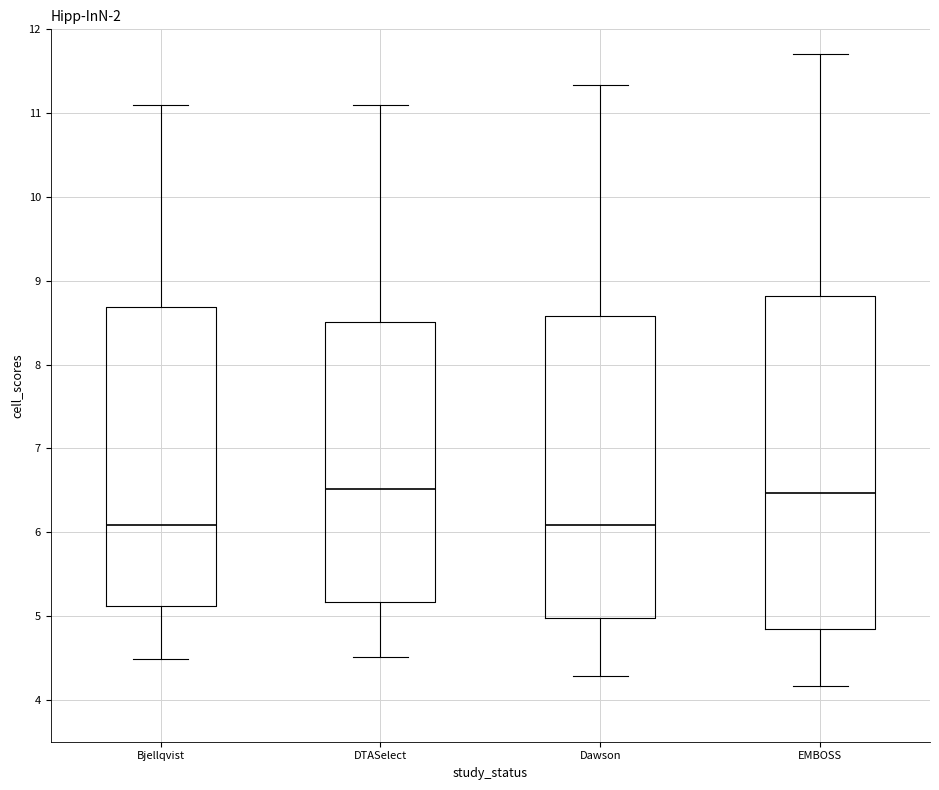

Reading left to right, transcribe this box plot: for each box, give where its median line is, the range the box spans, and where its two whiskers end, as read against the y-axis. The values are not printed on the chart, so give them approximately, as read against the axis.

Bjellqvist: median 6.1, box 5.1 to 8.7, whiskers 4.5 to 11.1
DTASelect: median 6.5, box 5.2 to 8.5, whiskers 4.5 to 11.1
Dawson: median 6.1, box 5.0 to 8.6, whiskers 4.3 to 11.3
EMBOSS: median 6.5, box 4.8 to 8.8, whiskers 4.2 to 11.7